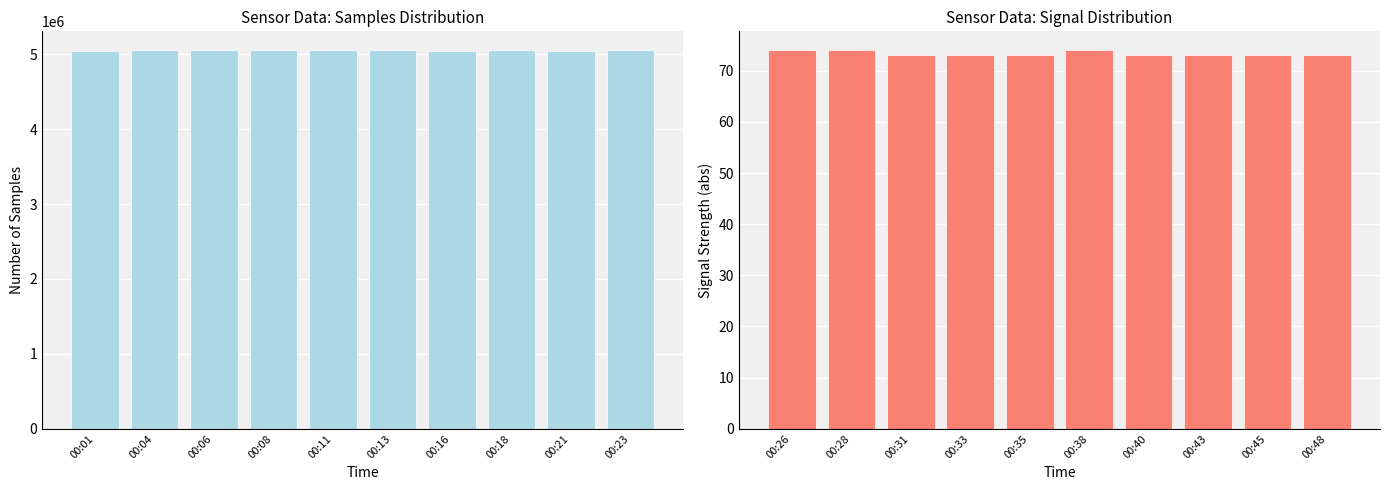

Is the value of Samples at 00:01 greater than the value of Signal at 00:01?

Yes